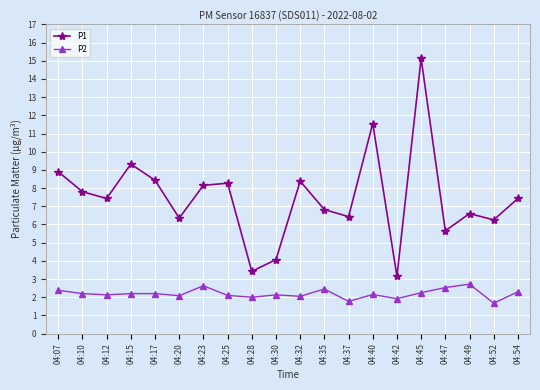

How many categories are shown in the chart?

20